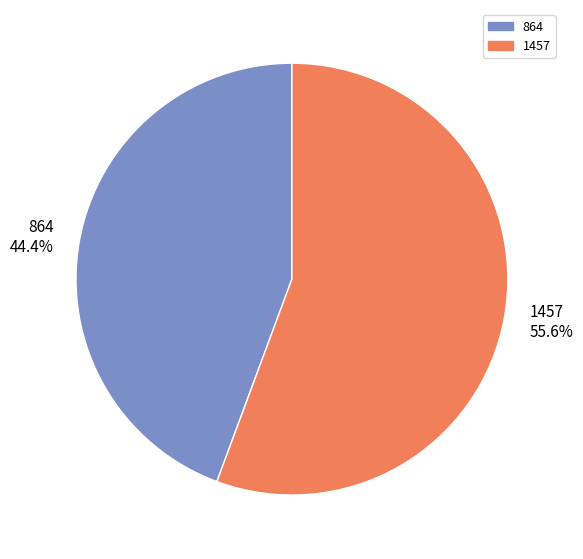

Combined, do 864 and 1457 account for over 50%?

Yes